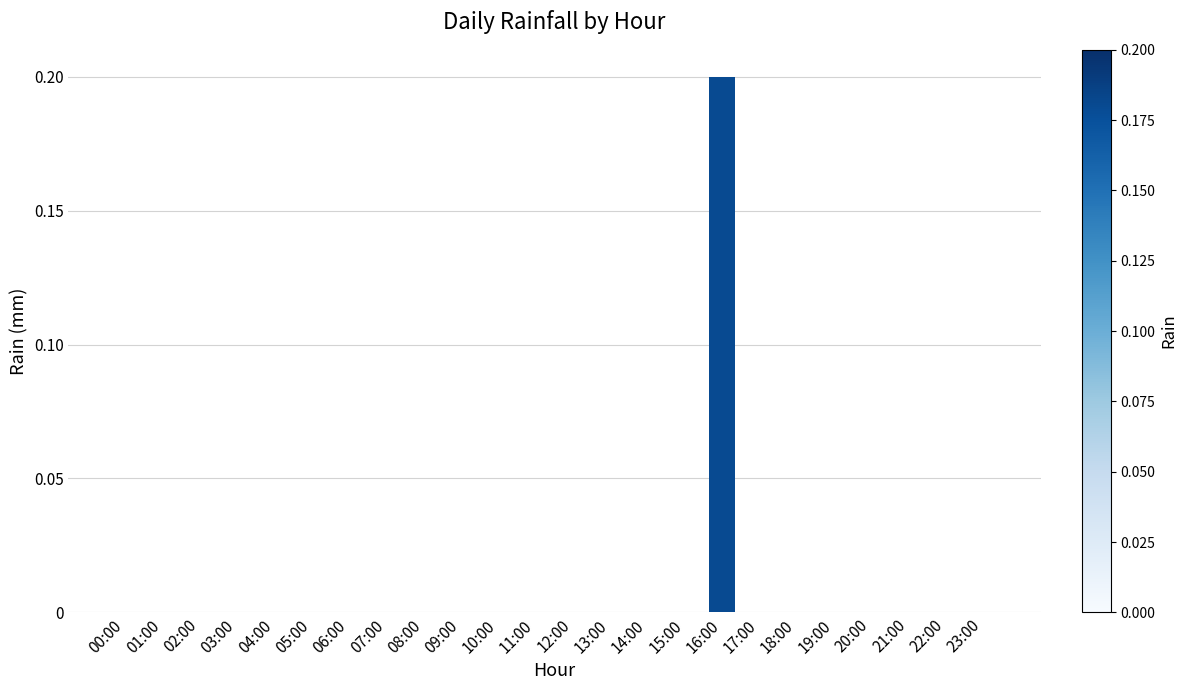

Reading right to left, transcribe all the data shown in this chart.

23:00=0.0	22:00=0.0	21:00=0.0	20:00=0.0	19:00=0.0	18:00=0.0	17:00=0.0	16:00=0.2	15:00=0.0	14:00=0.0	13:00=0.0	12:00=0.0	11:00=0.0	10:00=0.0	09:00=0.0	08:00=0.0	07:00=0.0	06:00=0.0	05:00=0.0	04:00=0.0	03:00=0.0	02:00=0.0	01:00=0.0	00:00=0.0